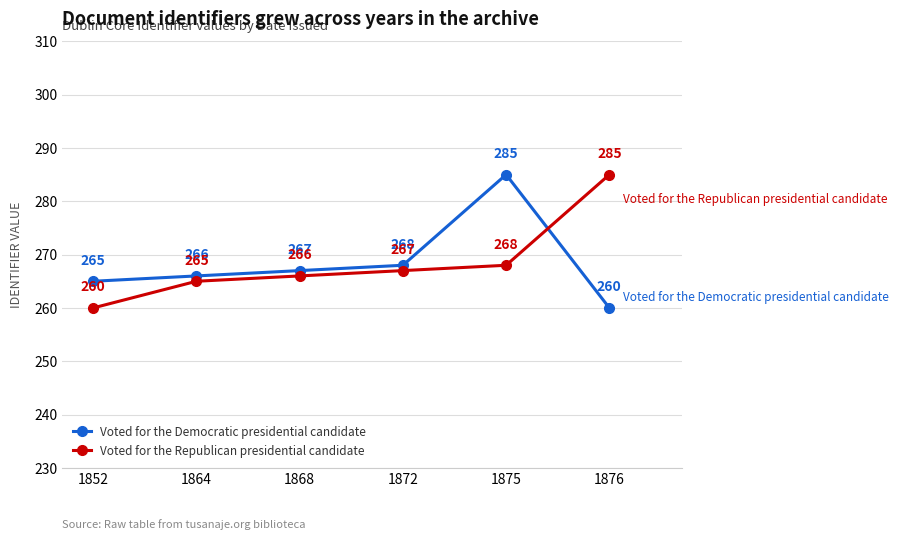

Reading right to left, transcribe all the data shown in this chart.

Voted for the Democratic presidential candidate: 1876=260	1875=285	1872=268	1868=267	1864=266	1852=265
Voted for the Republican presidential candidate: 1876=285	1875=268	1872=267	1868=266	1864=265	1852=260